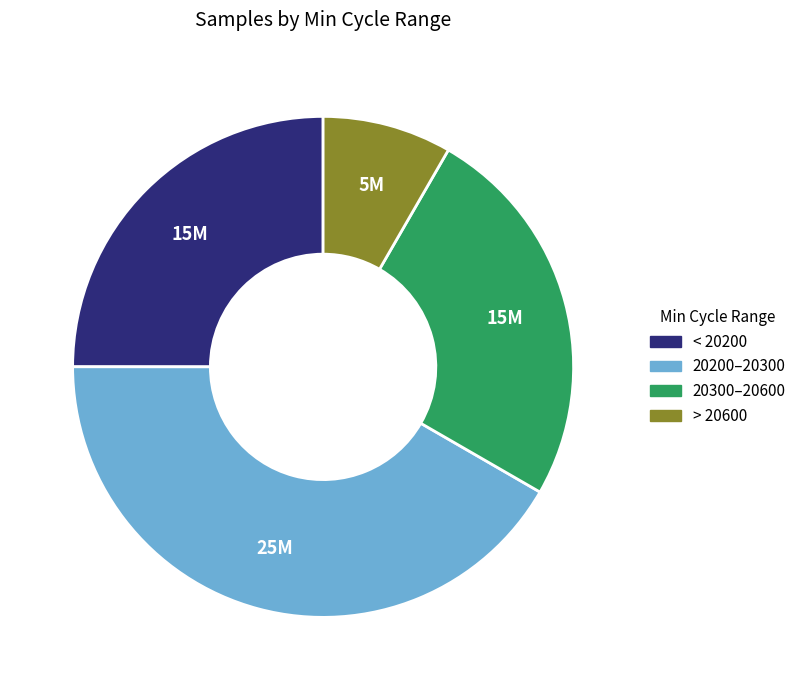

Does 20300–20600 account for over 50% of the chart?

No